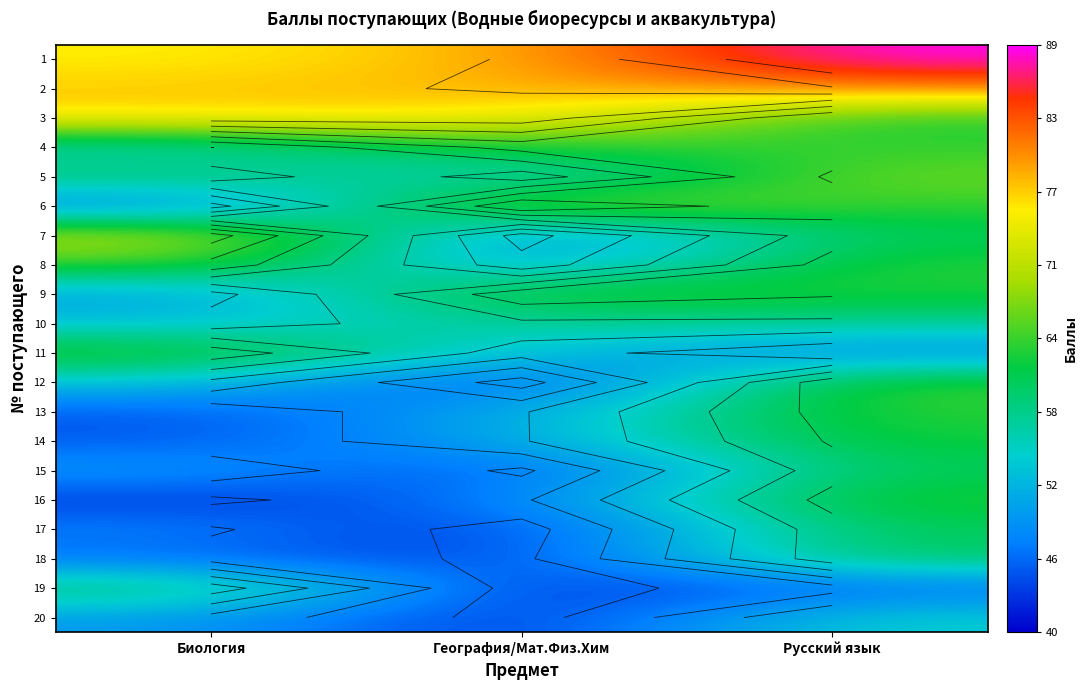

The value of 4 at Биология is 18. True or false?

False